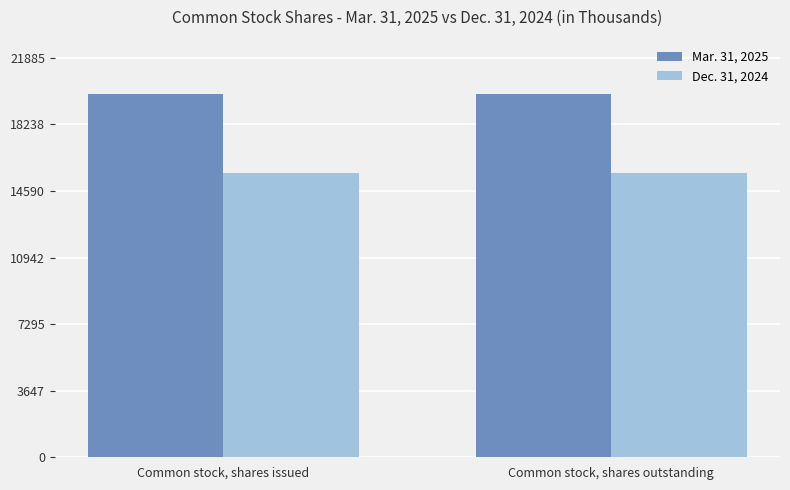

What is the sum of all Mar. 31, 2025 values?

39791